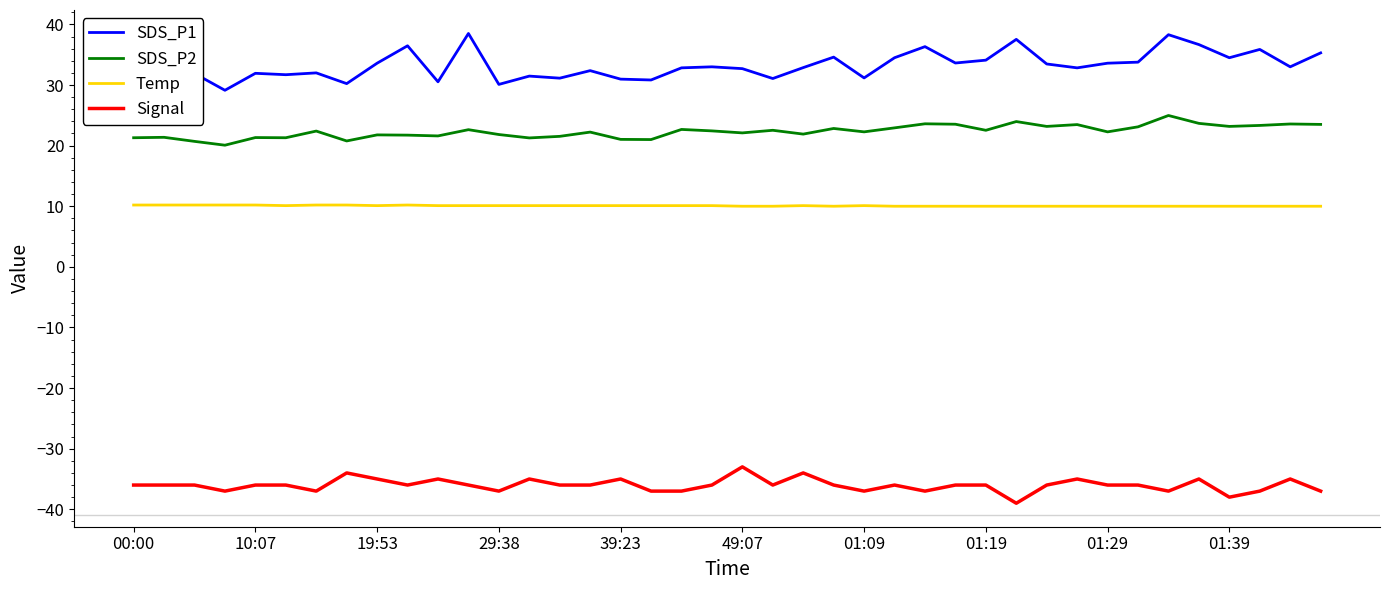

Which series has the largest range (max minus min)?

SDS_P1